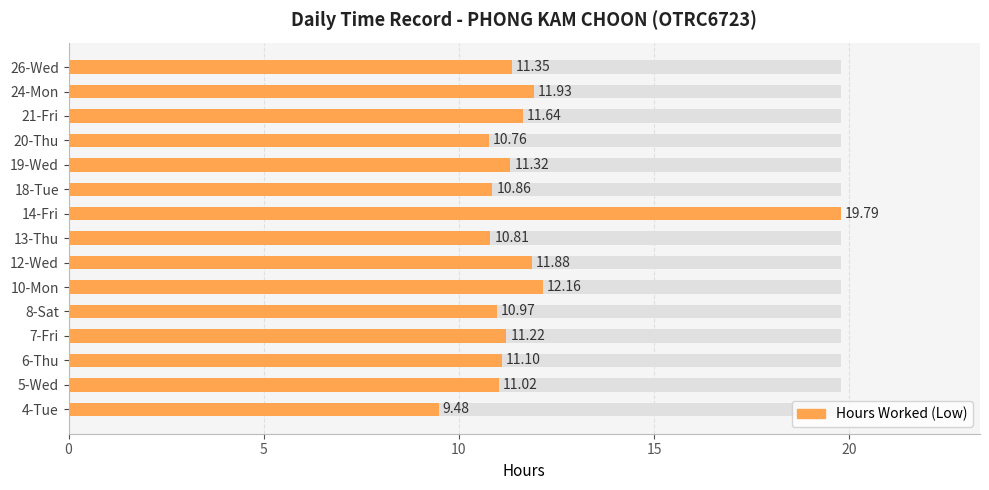

What is the difference between the second highest and second lowest values?

1.4